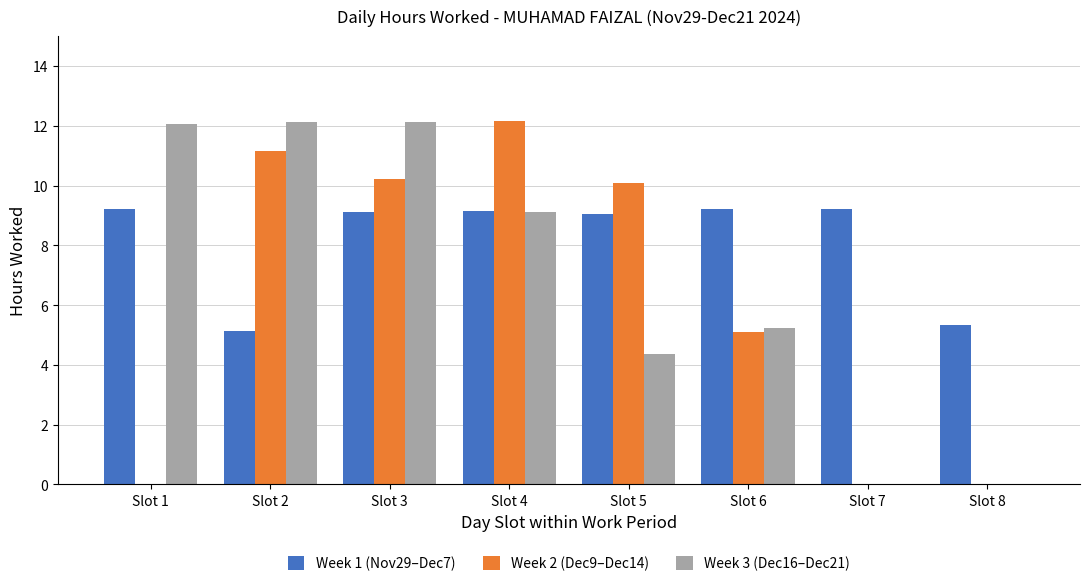

The value of Week 3 (Dec16–Dec21) at Slot 3 is 4.2. True or false?

False